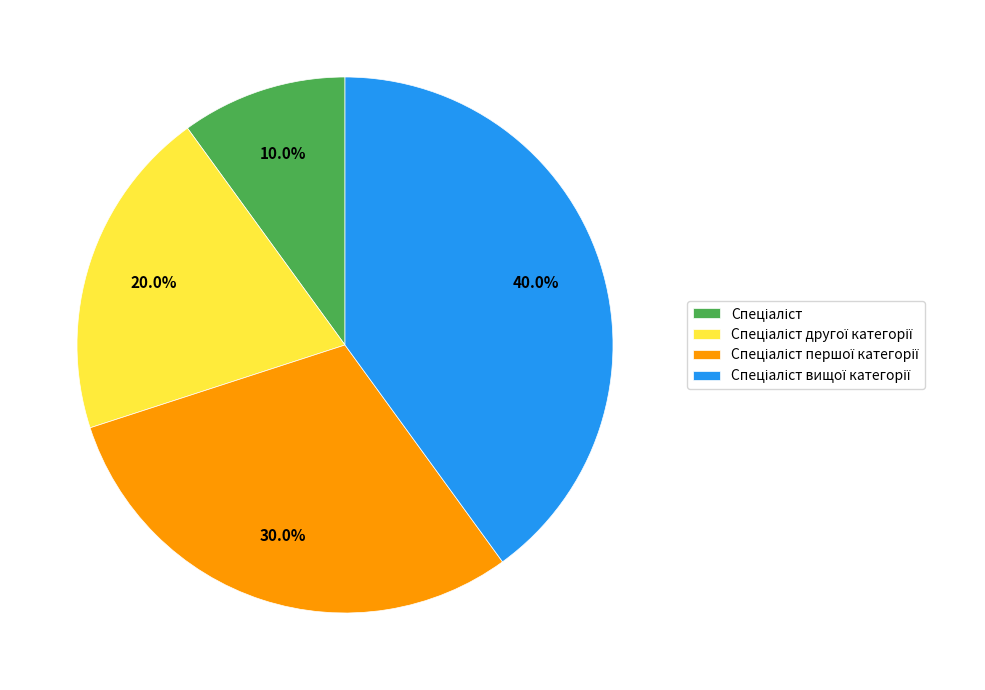

Does any single category account for the majority?

No